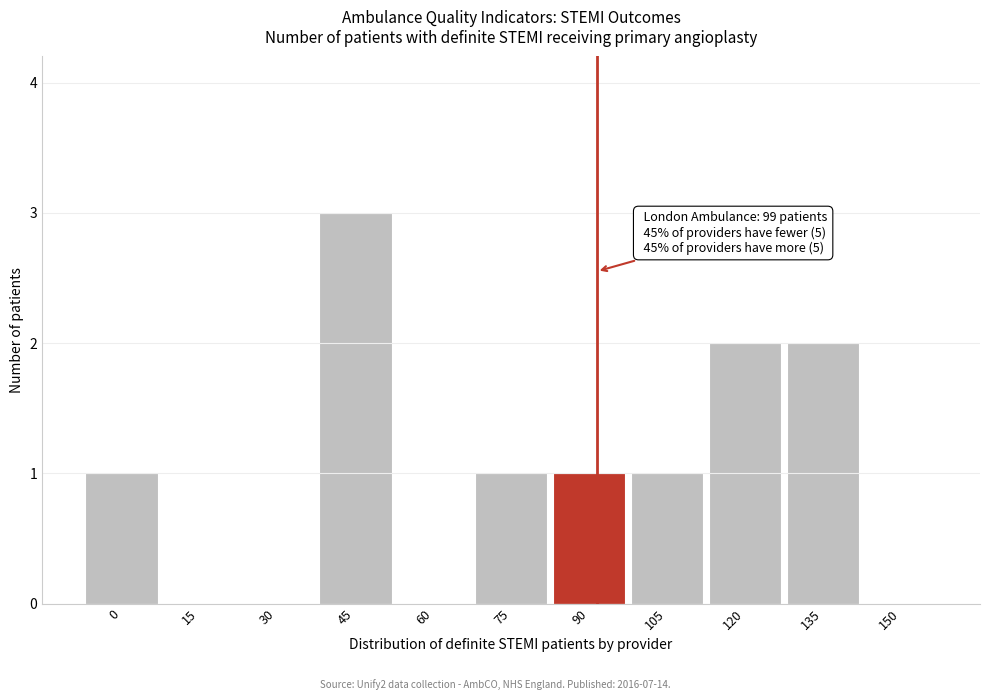

Reading left to right, what are all the values shown in this chart?

0=1	15=0	30=0	45=3	60=0	75=1	90=1	105=1	120=2	135=2	150=0